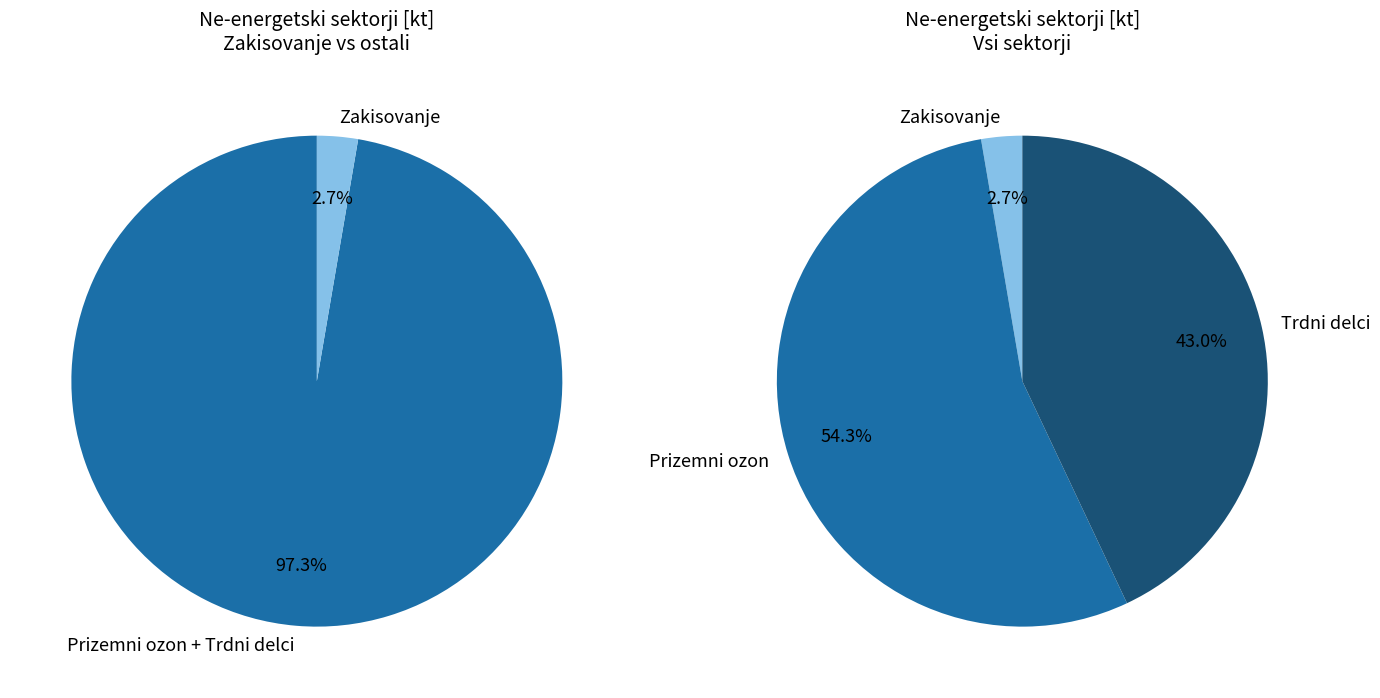

What is the largest slice in the pie chart?

Prizemni ozon